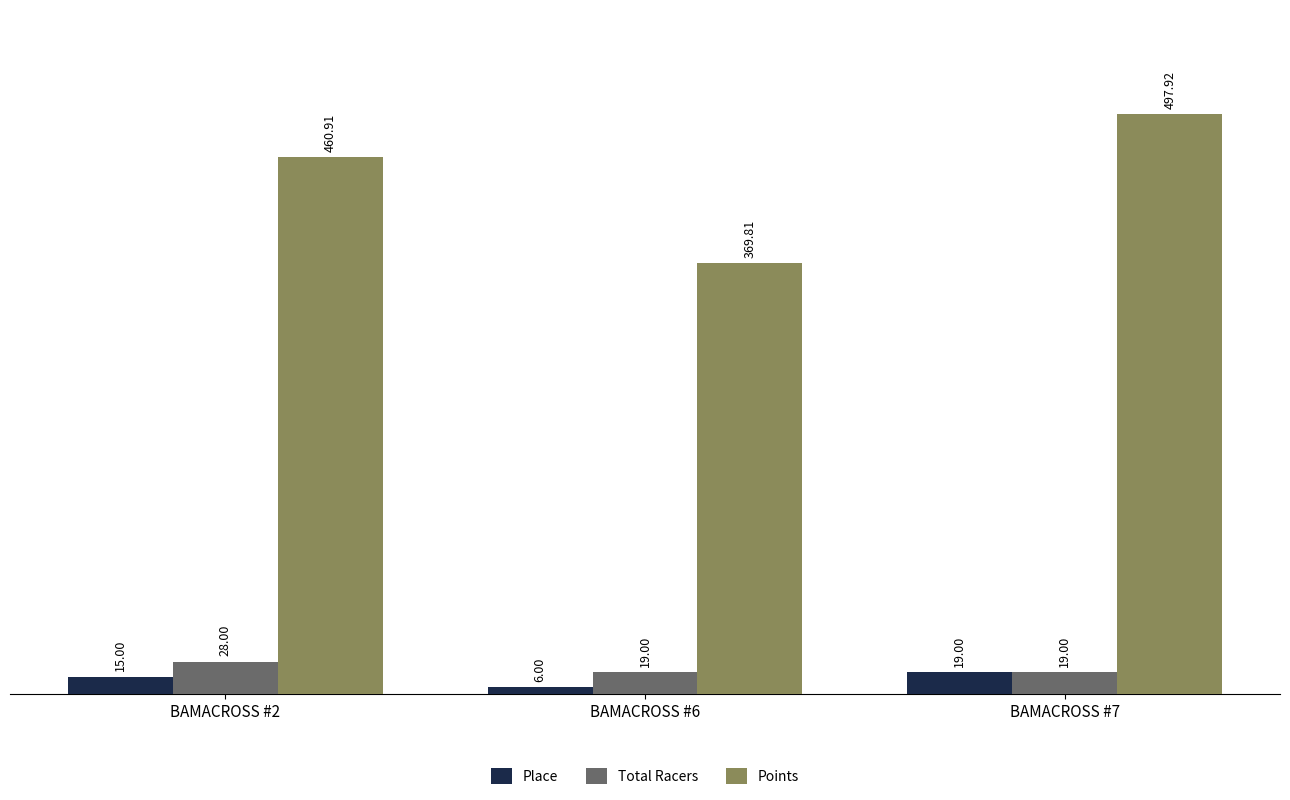

What are all the series names shown in the legend?

Place, Total Racers, Points